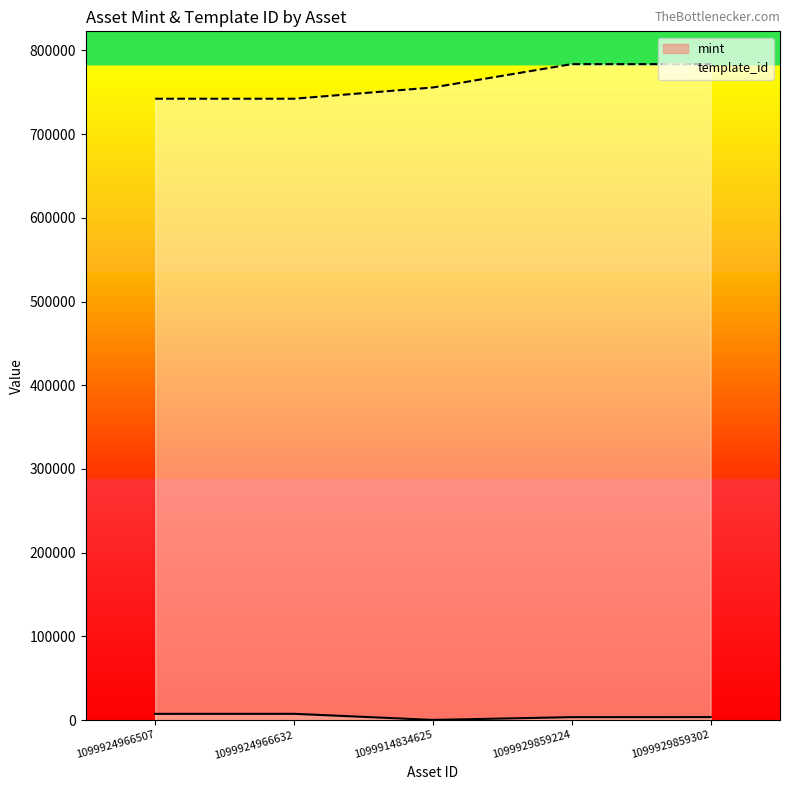

What is the difference between the maximum and minimum values in the mint series?

7297